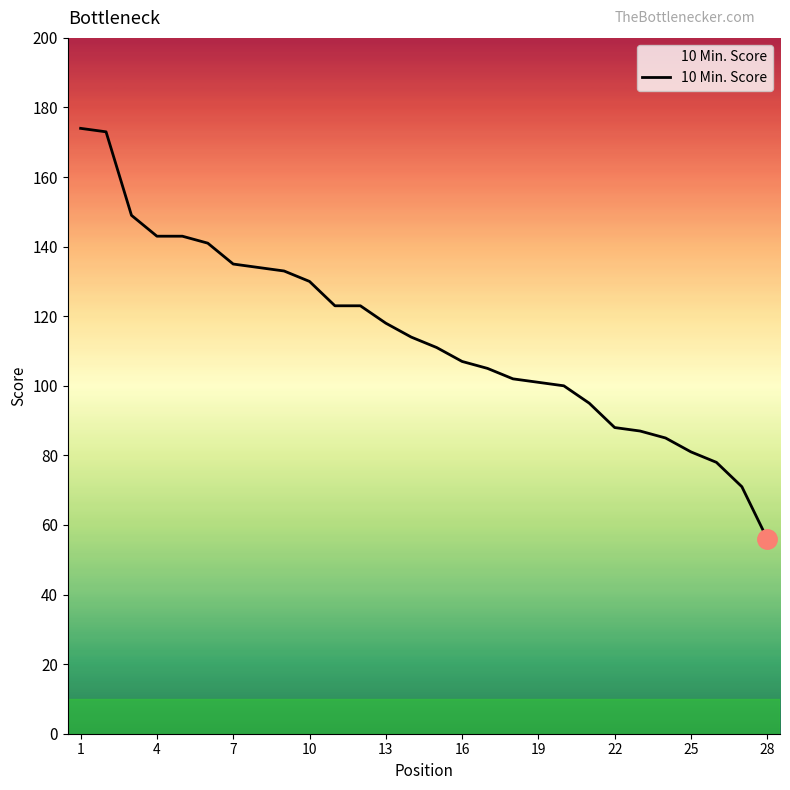

What is the greatest value displayed?

174